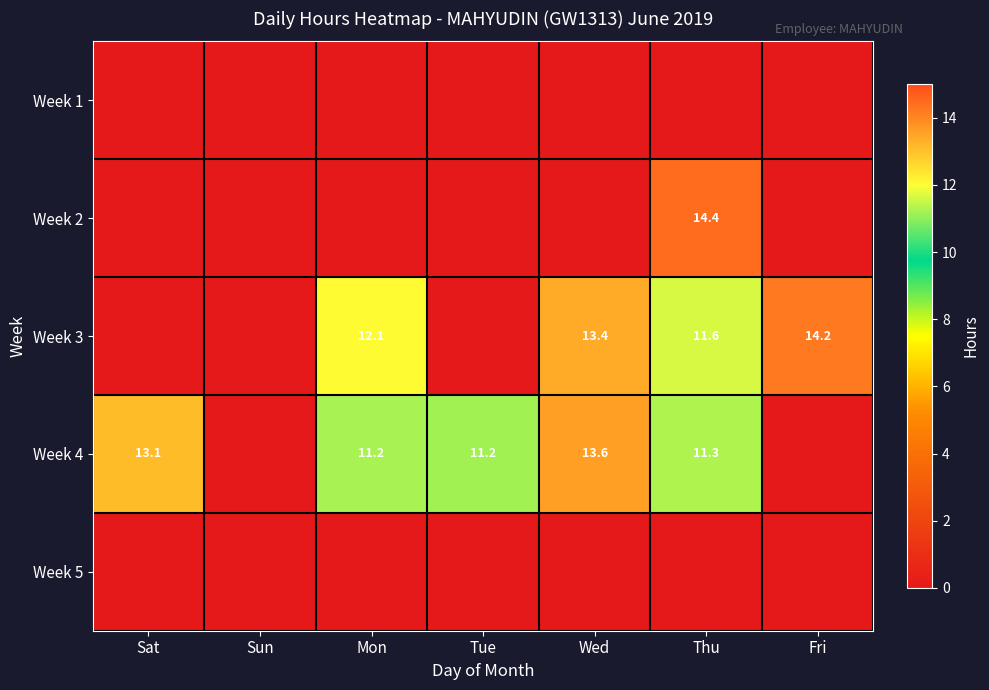

The value of Week 3 at Wed is 20.5. True or false?

False